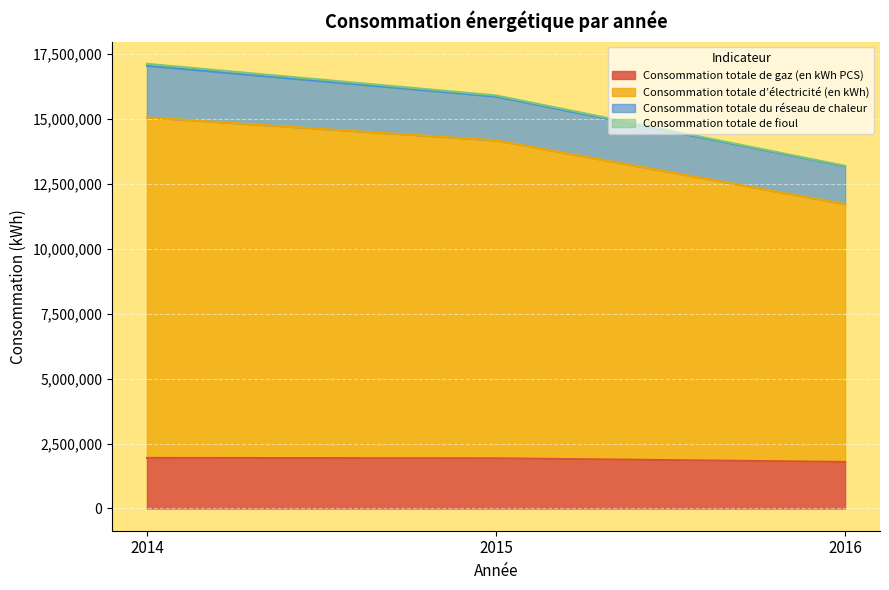

What is the lowest value of the Consommation totale de gaz (en kWh PCS) series?

1791621